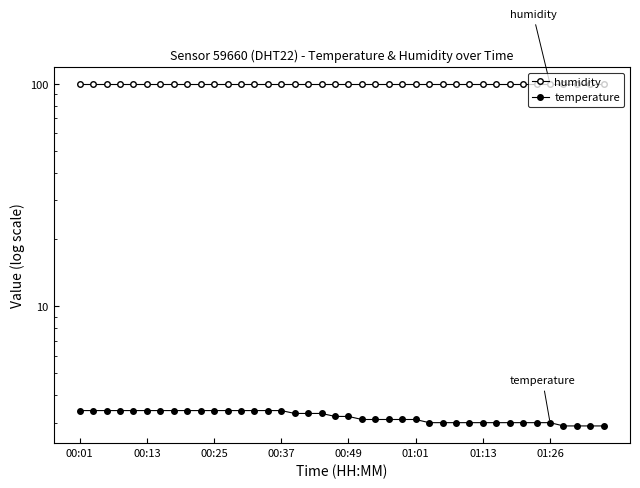

What is the approximate value of temperature at 19?

3.2